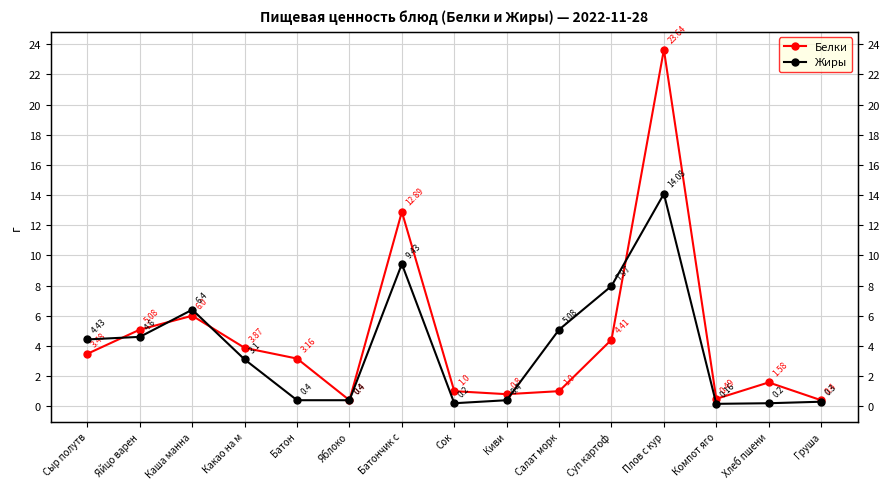

At which category does the chart reach its peak across all series?

Плов с кур